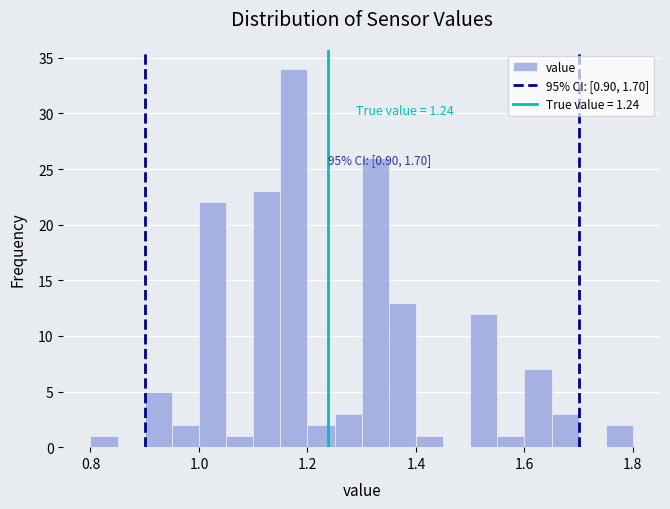

Around what value on the x-axis is the tallest bar? Give the approximate position of its centre, as read against the axis.

1.18